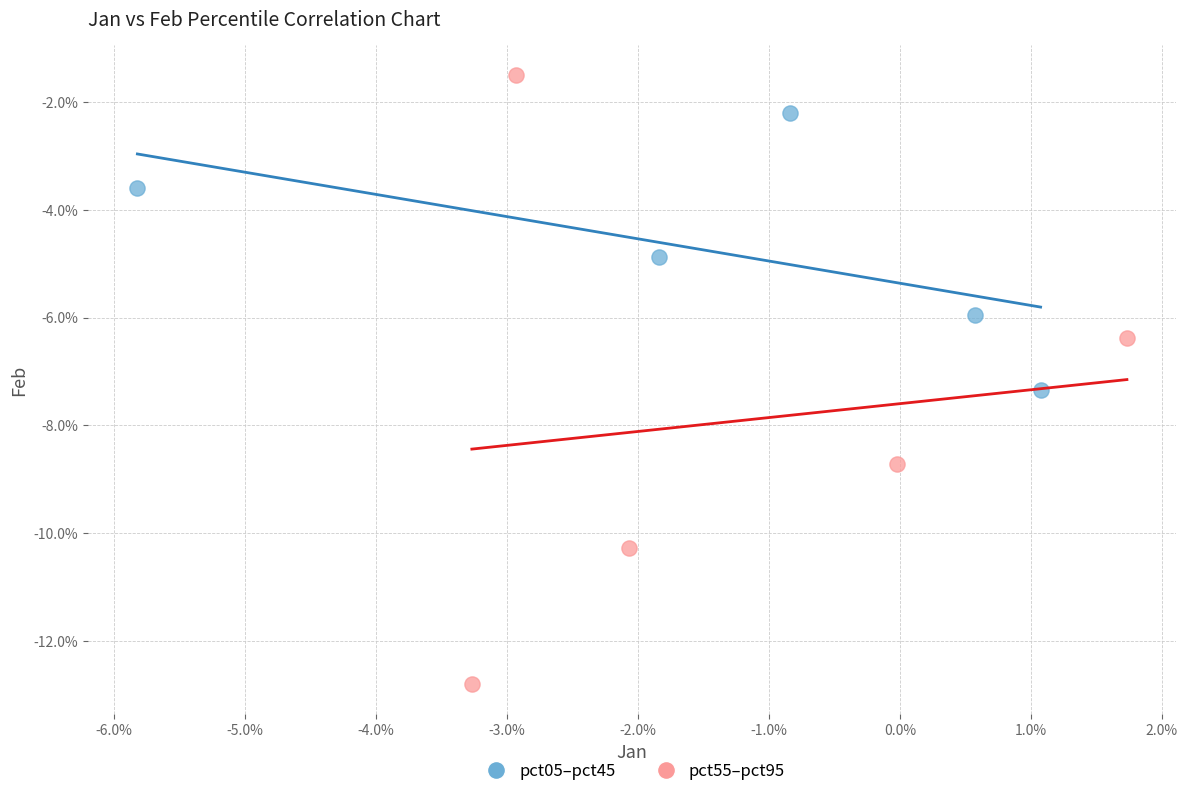

Which series contains the lowest Y value?

pct55–pct95